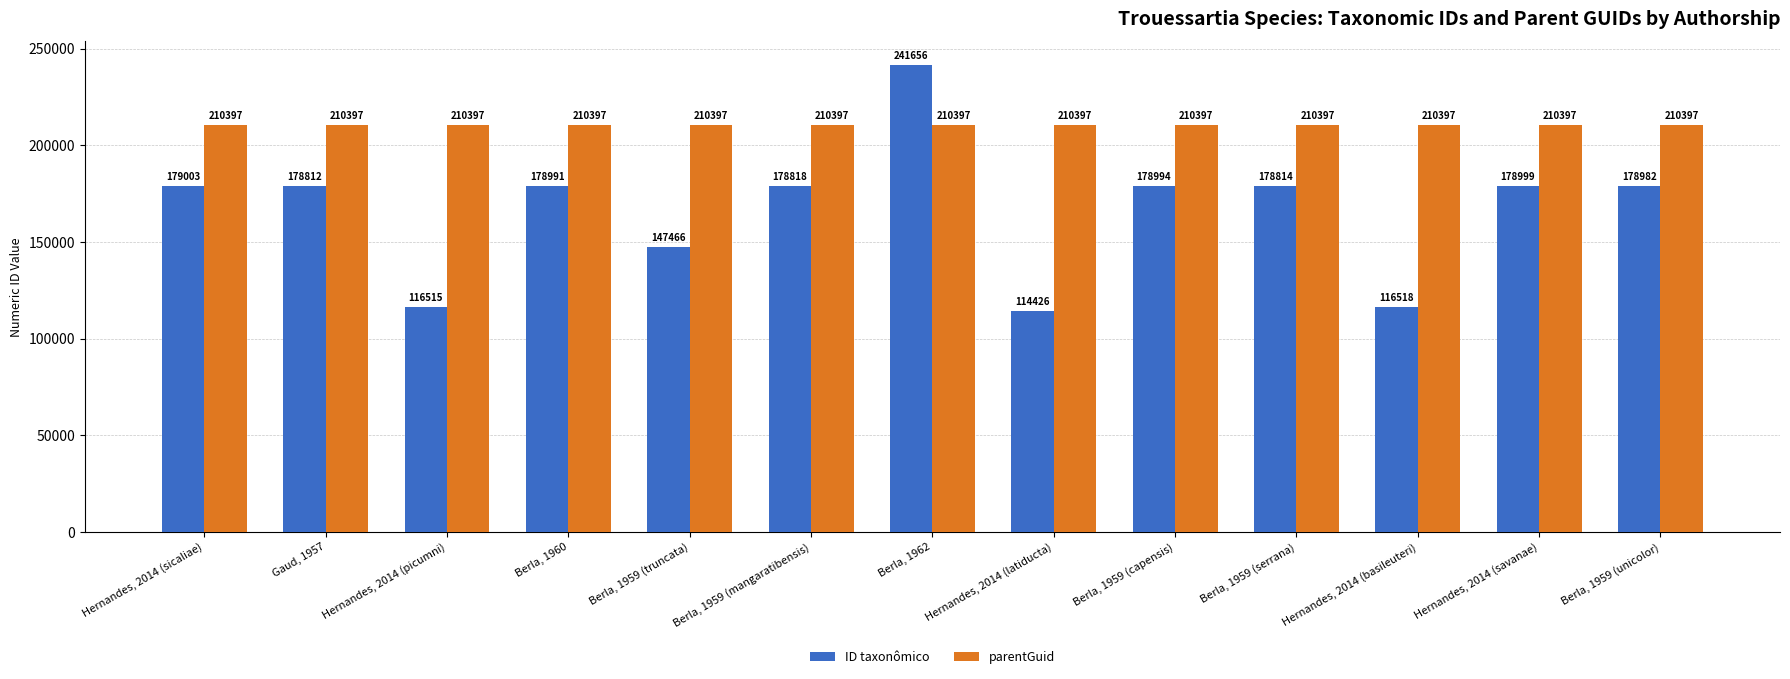

What is the spread (max minus min) of values at Berla, 1962?

31259